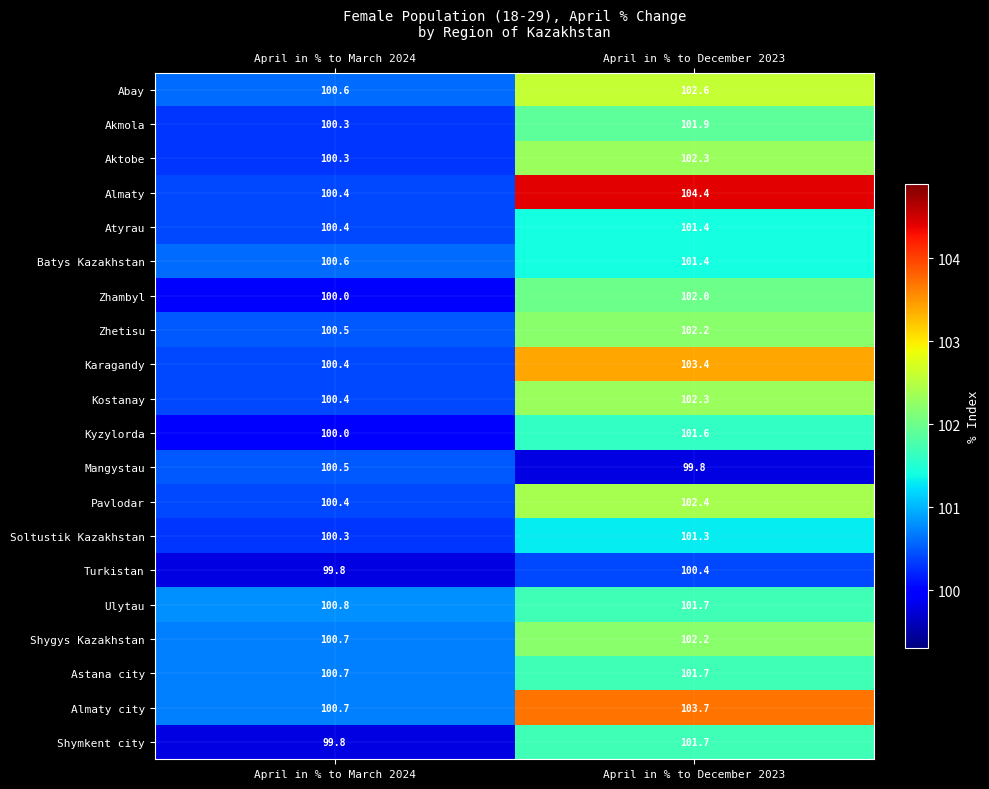

Is it true that Kostanay equals 35.0 at April in % to March 2024?

False